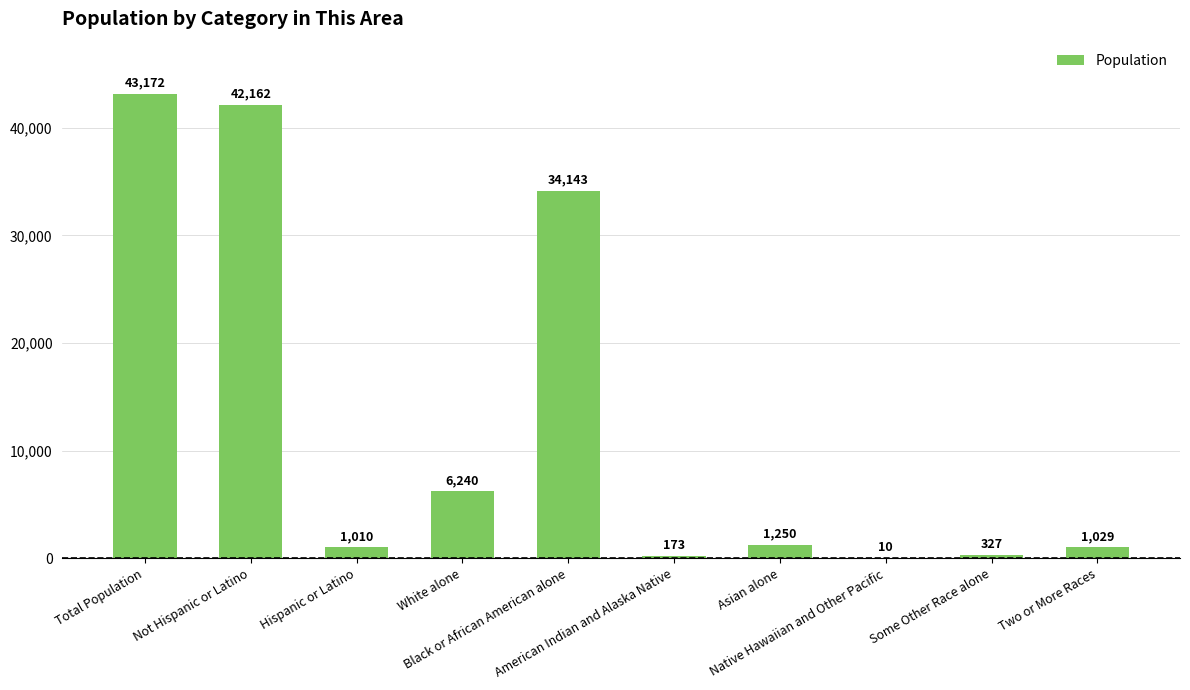

What is the maximum value shown in the chart?

43172